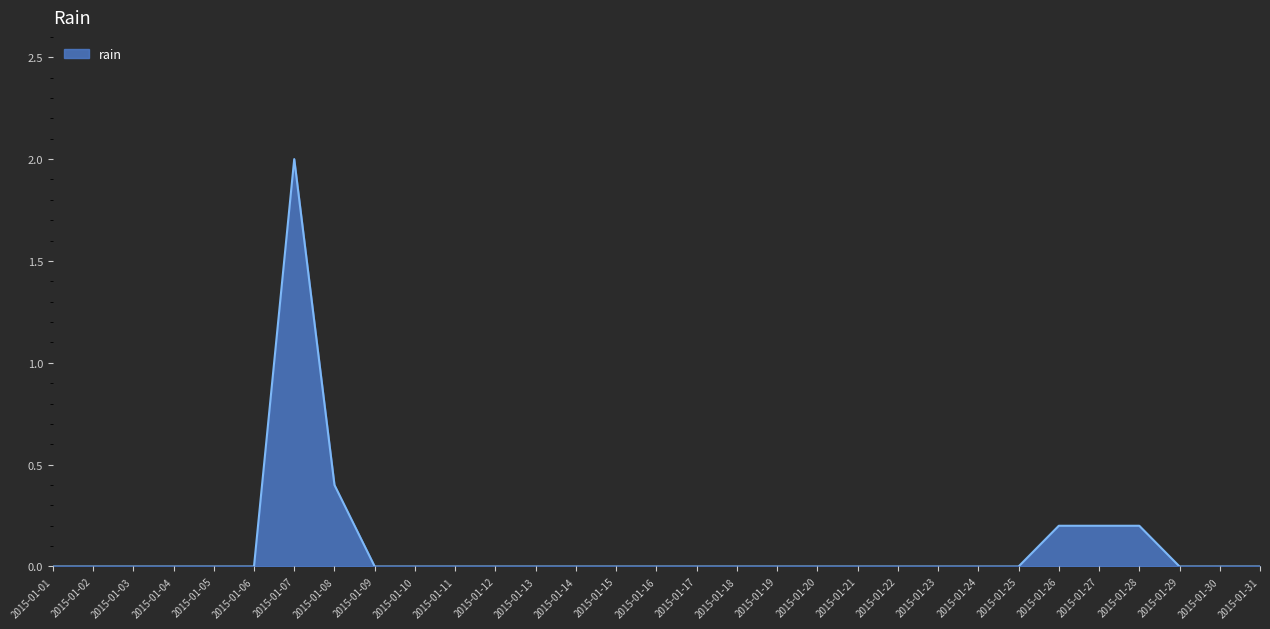

Which label corresponds to the largest value in the chart?

2015-01-07